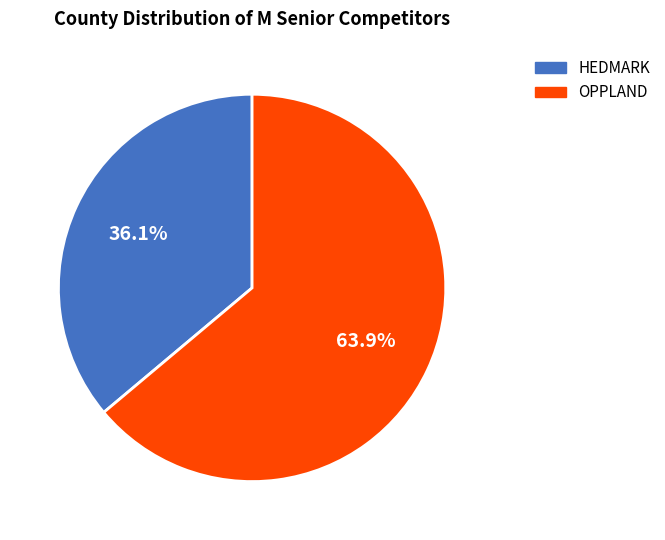

Is there any slice that represents more than half of the pie?

Yes